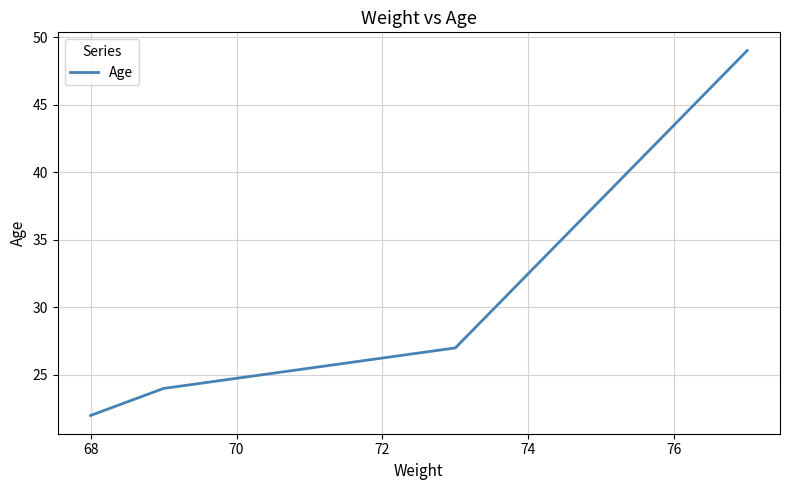

True or false: the data has more than 0 interior local peaks.

False